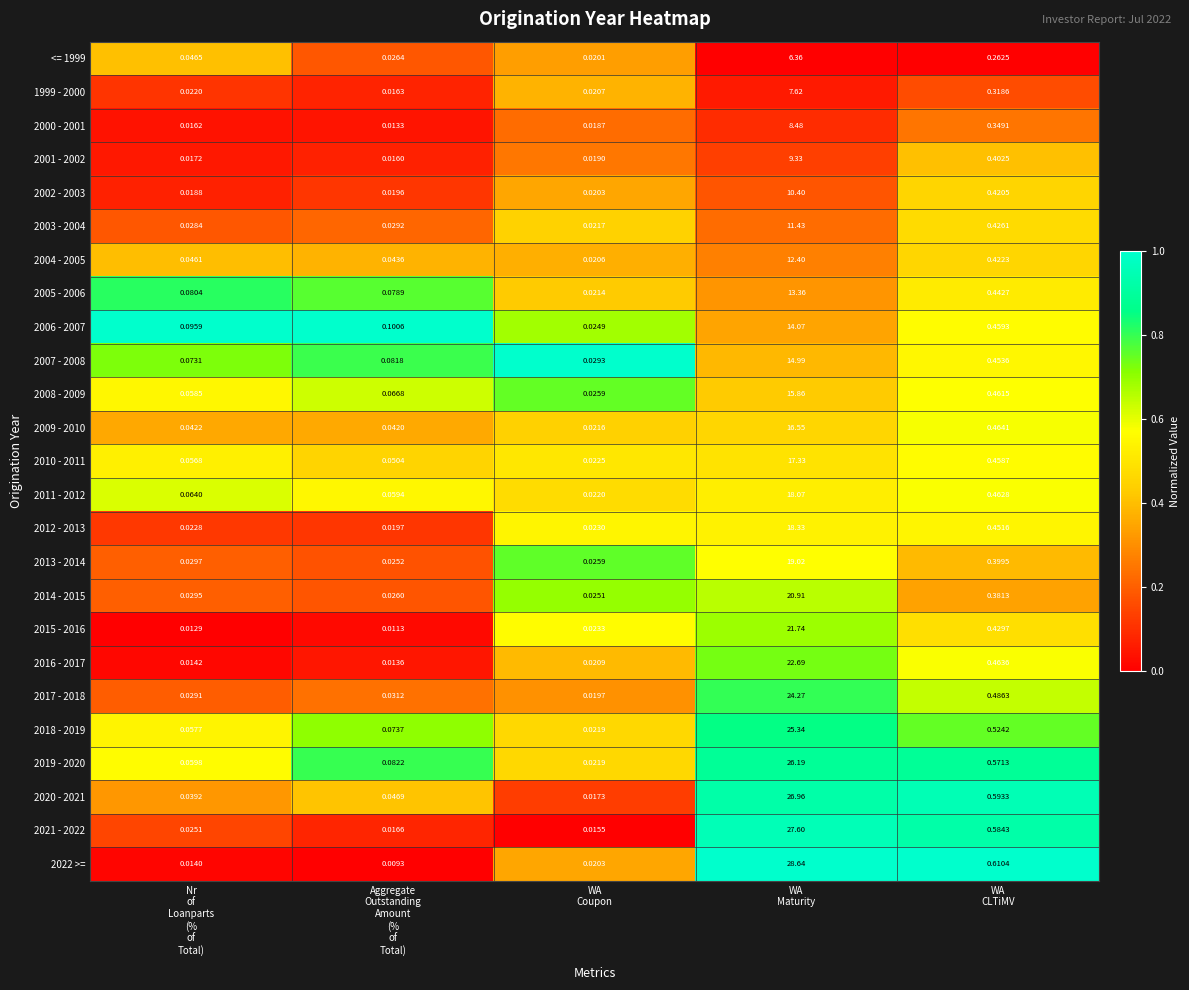

How many series are shown in this chart?

25